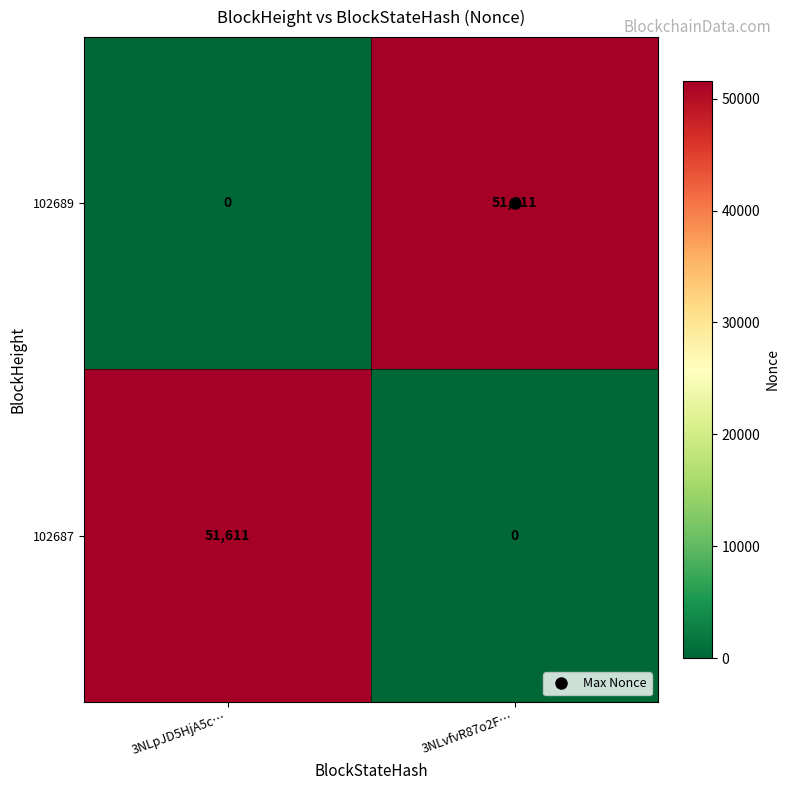

What is the greatest value displayed?

51611